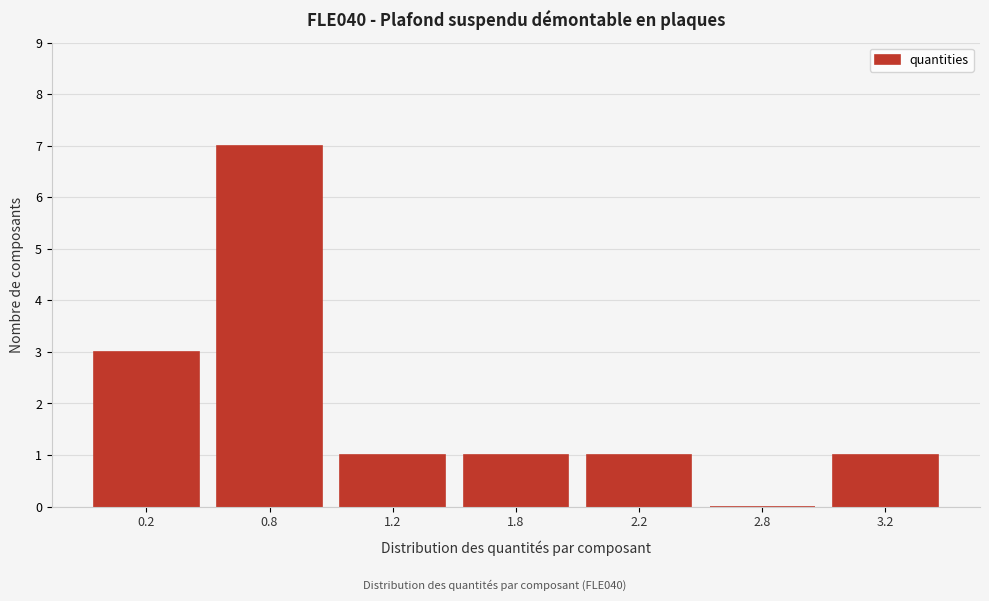

Reading left to right, list all the values displayed in this chart.

0.2=3	0.8=7	1.2=1	1.8=1	2.2=1	2.8=0	3.2=1